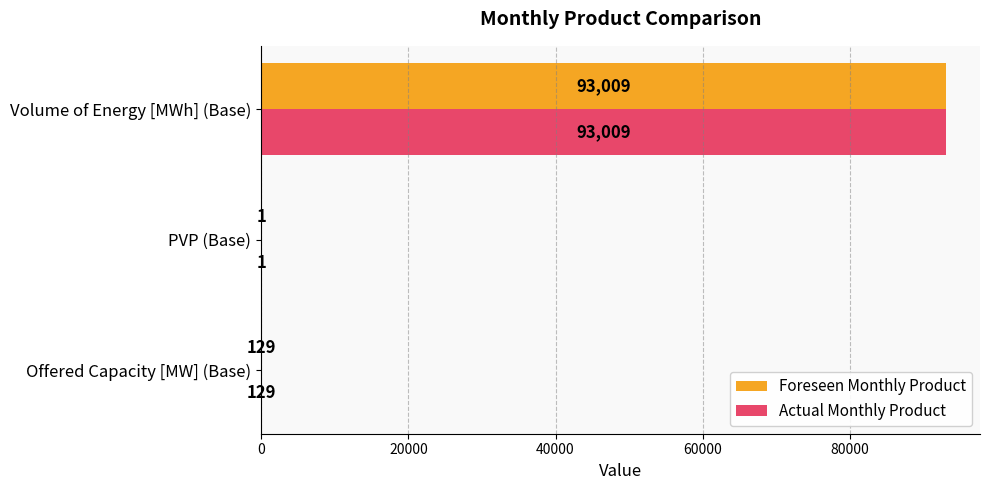

What is the sum of all Foreseen Monthly Product values?

93139